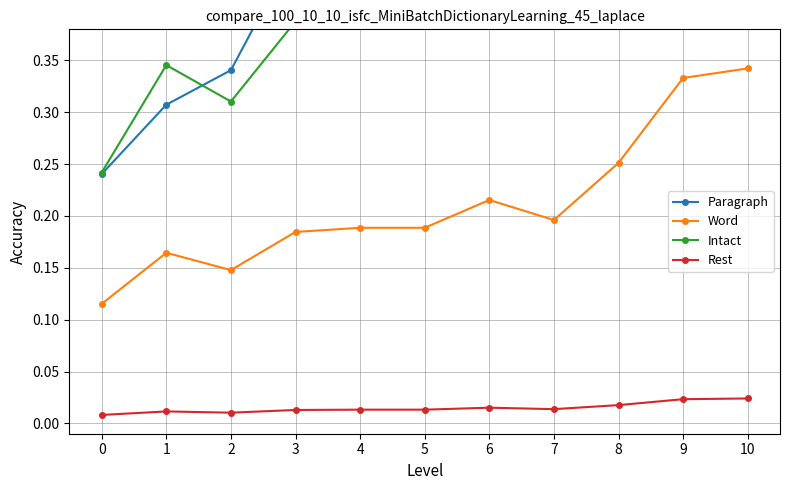

What is the difference between the highest and lowest values at 5?

0.4